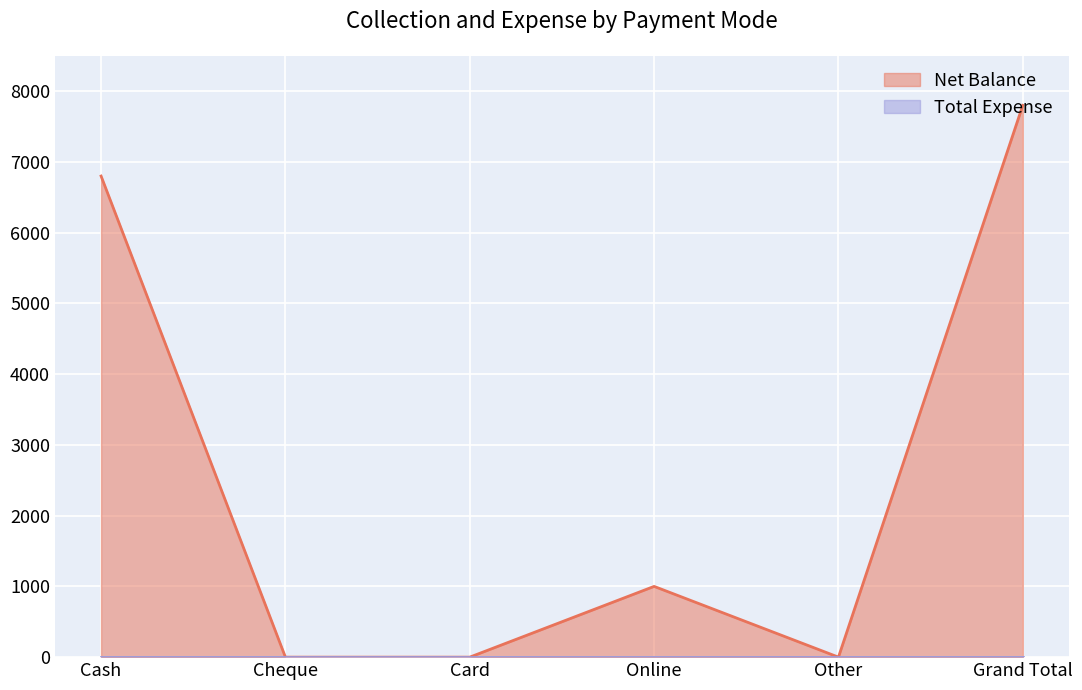

How many values are above zero?

3